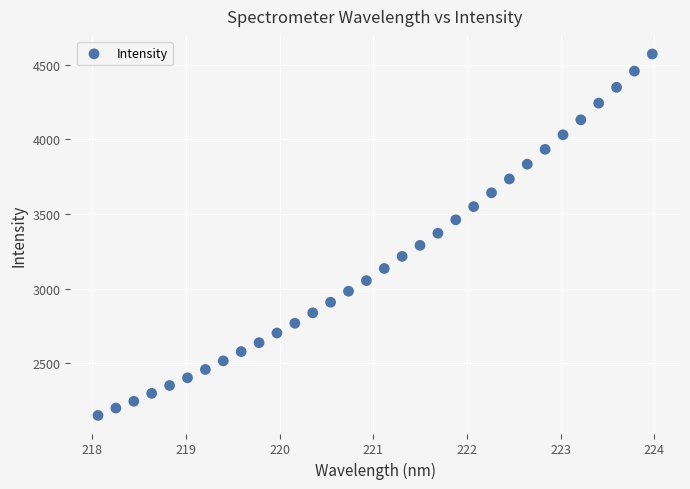

What is the range of X values (max minus min)?

5.9